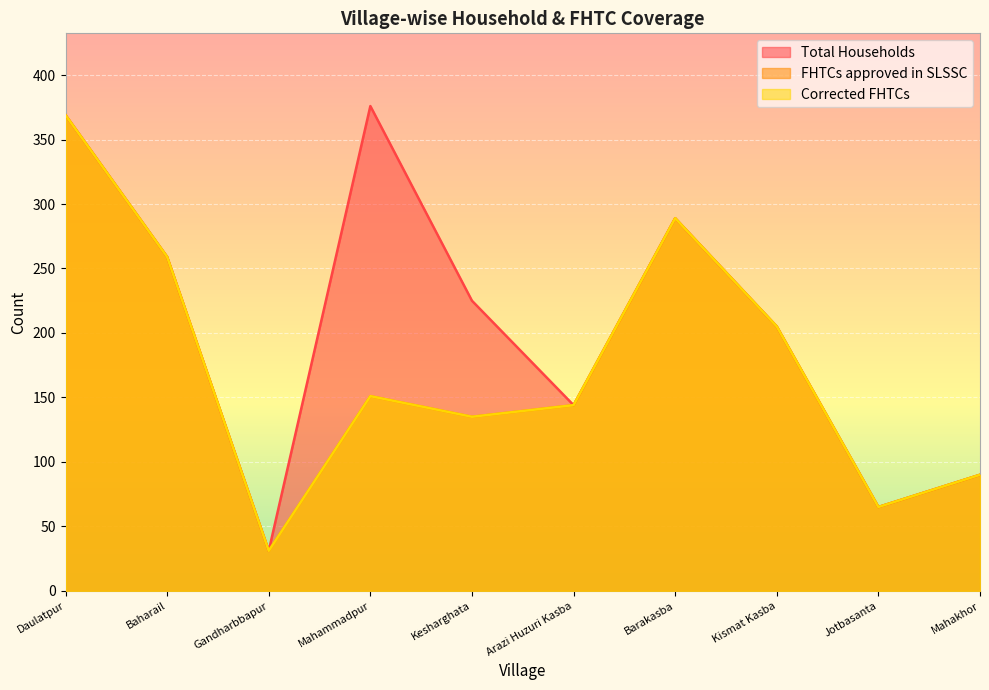

How many values in the FHTCs approved in SLSSC series are below 151?

5